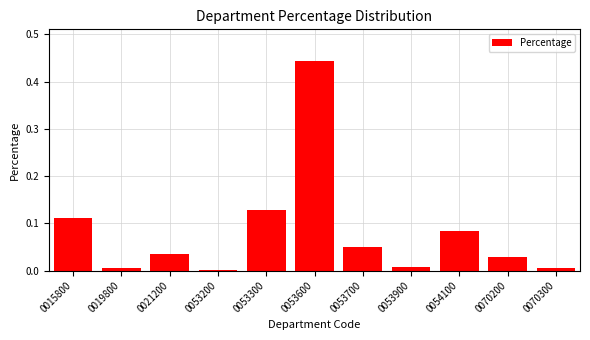

Is it true that the value at 0015800 is 0.2?

False